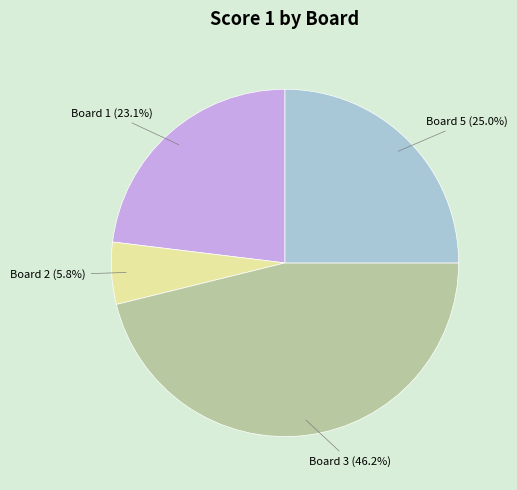

Does any single category account for the majority?

No